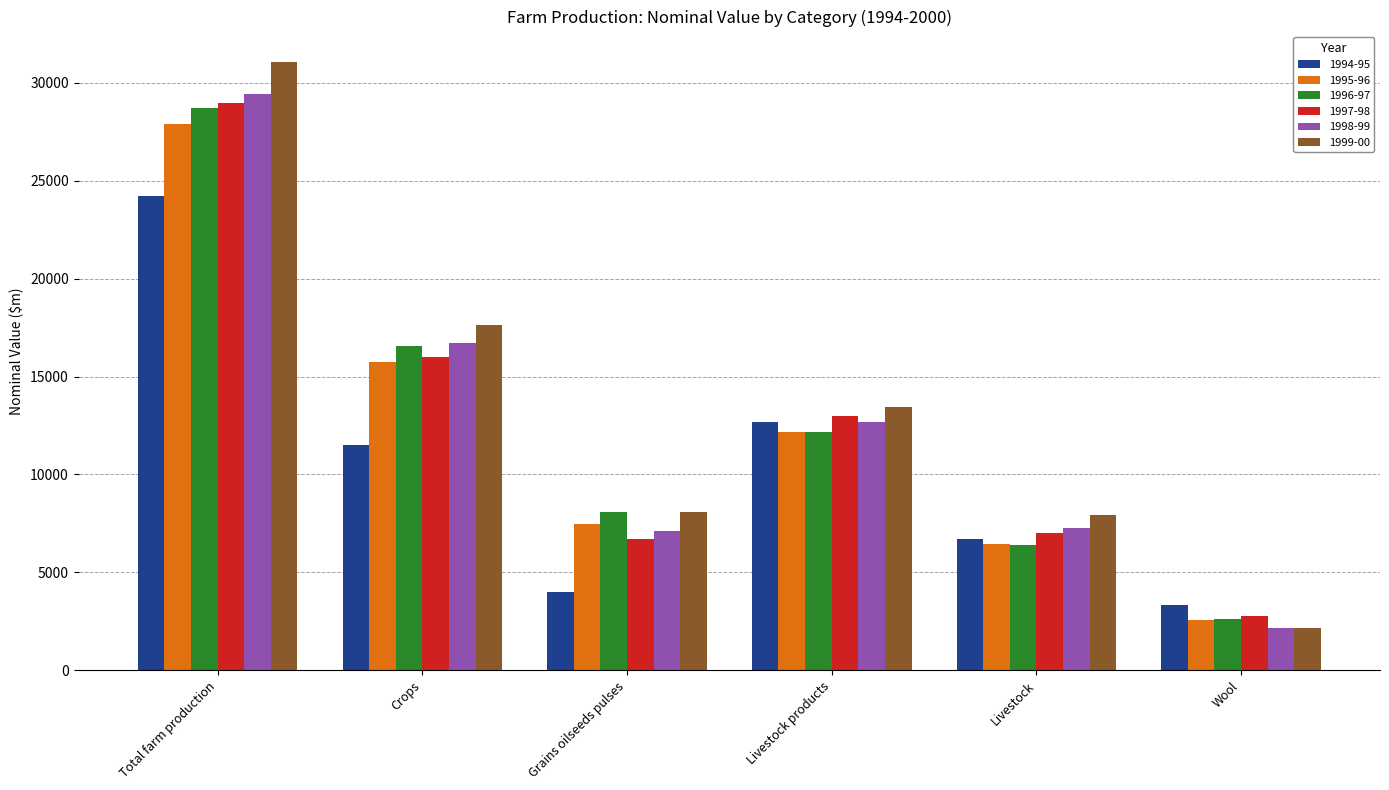

What is the spread (max minus min) of values at Grains oilseeds pulses?

4085.5